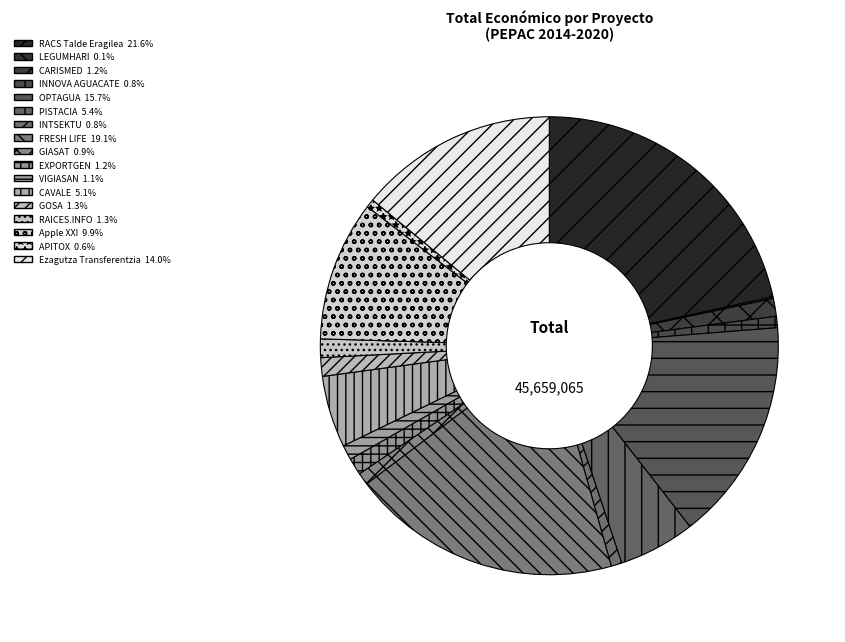

Does APITOX account for over 50% of the chart?

No